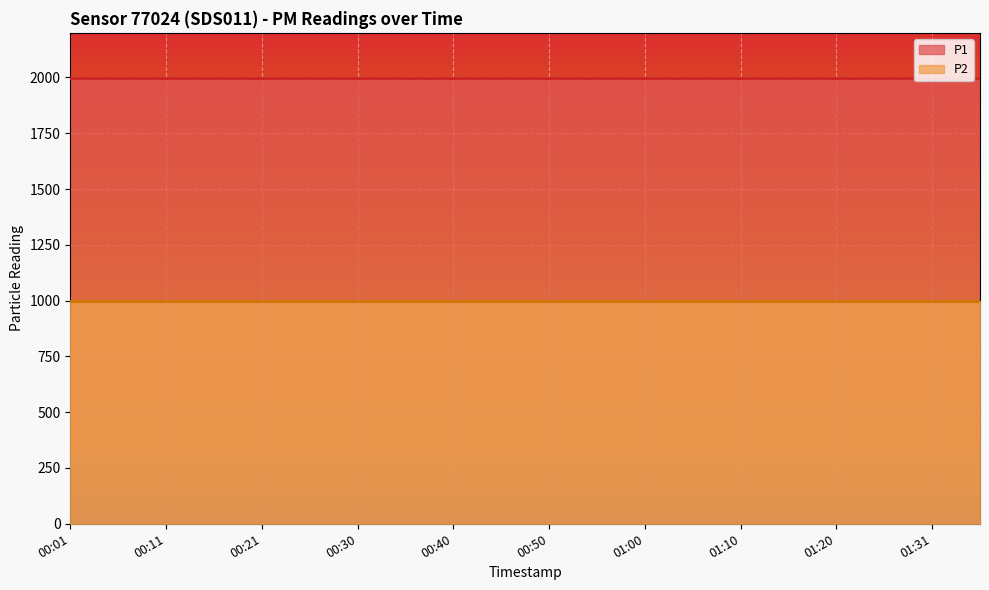

The P2 series shows 615.2 at 00:50. True or false?

False